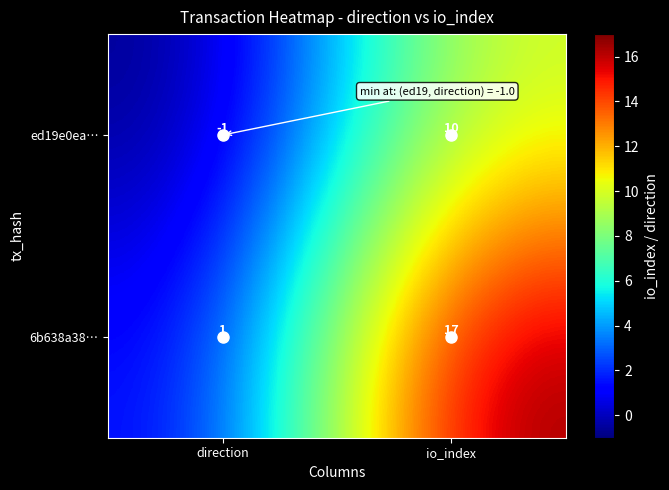

At which category is the sum across all series the highest?

io_index